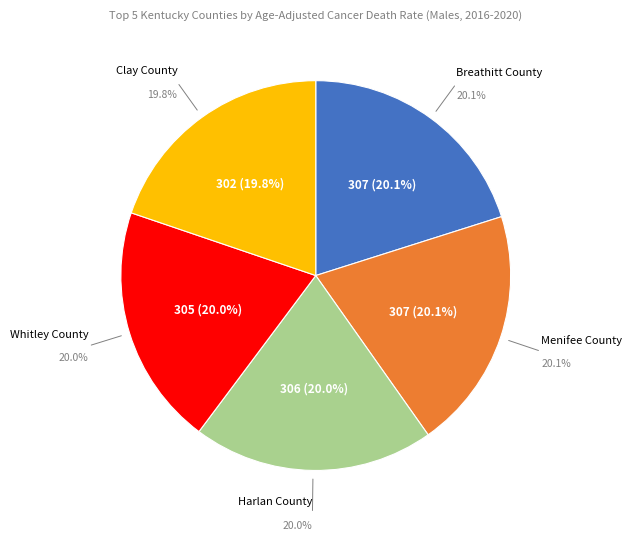

Is Breathitt County the majority of the pie?

No